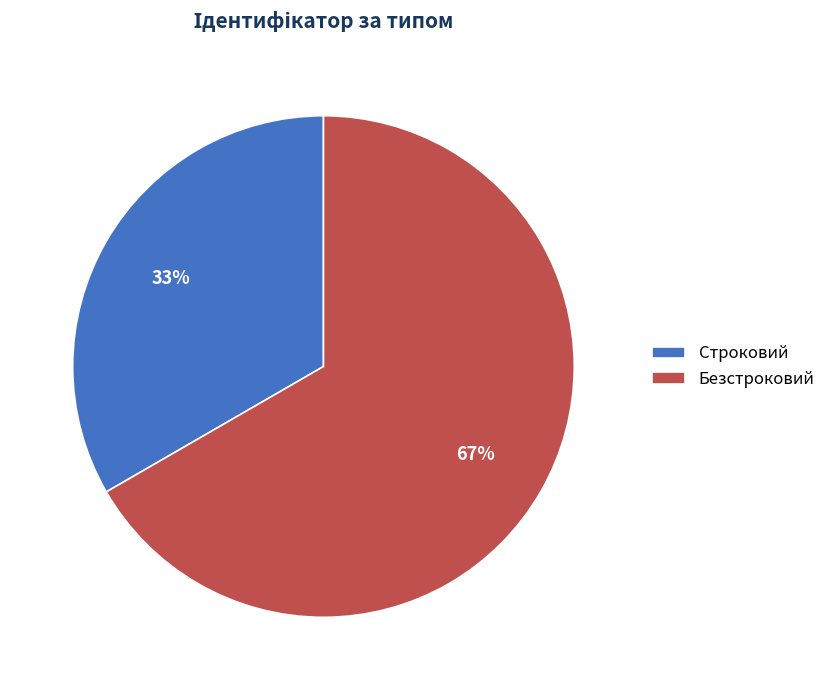

Do Строковий and Безстроковий together represent more than half of the pie?

Yes